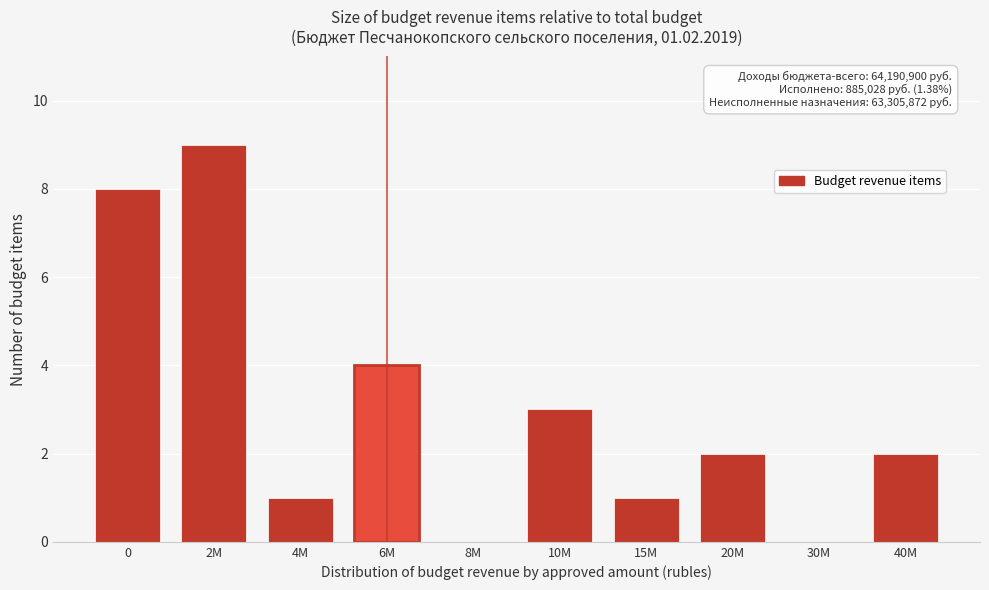

Reading left to right, what are all the values shown in this chart?

0=8	2M=9	4M=1	6M=4	8M=0	10M=3	15M=1	20M=2	30M=0	40M=2